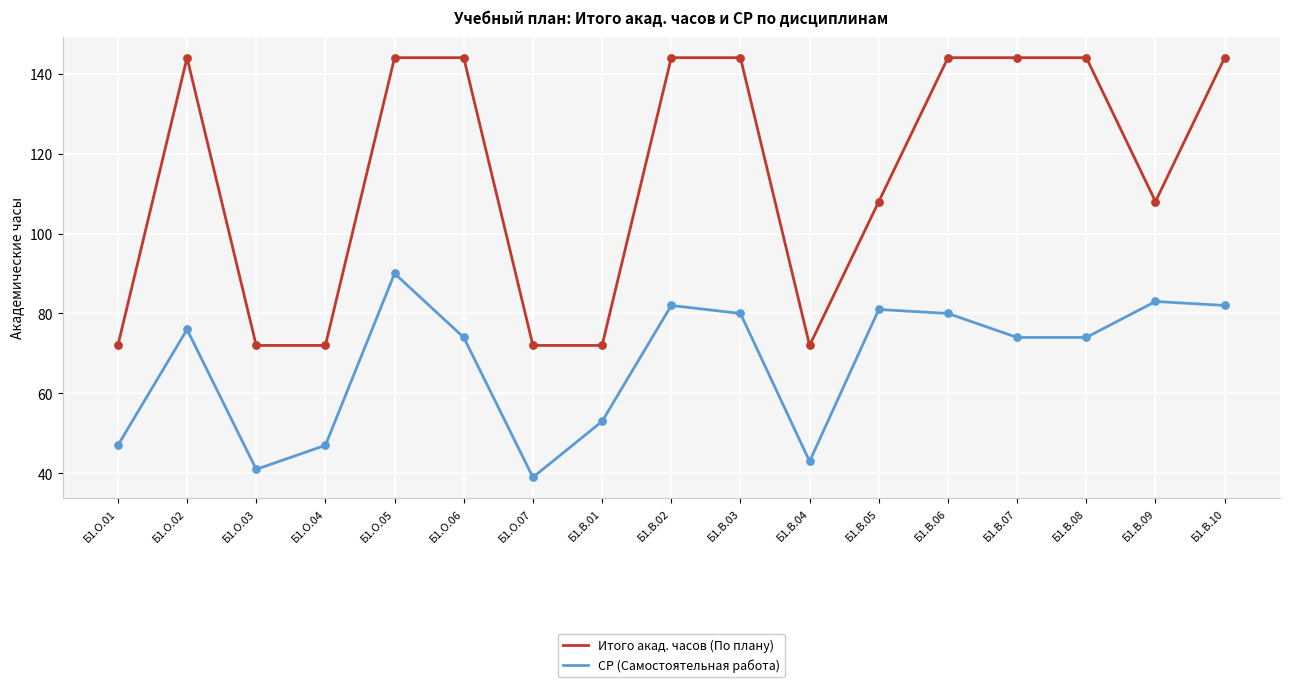

What are all the series names shown in the legend?

Итого акад. часов (По плану), СР (Самостоятельная работа)